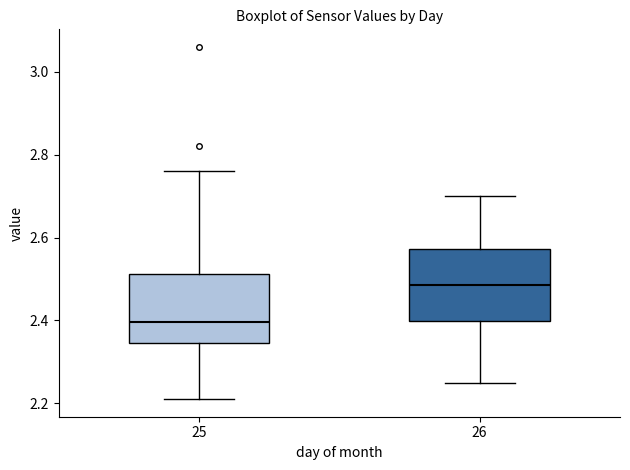

Where is the upper edge of the box at x = 26 on the y-axis? The values are not printed on the chart, so give them approximately, as read against the axis.

2.58